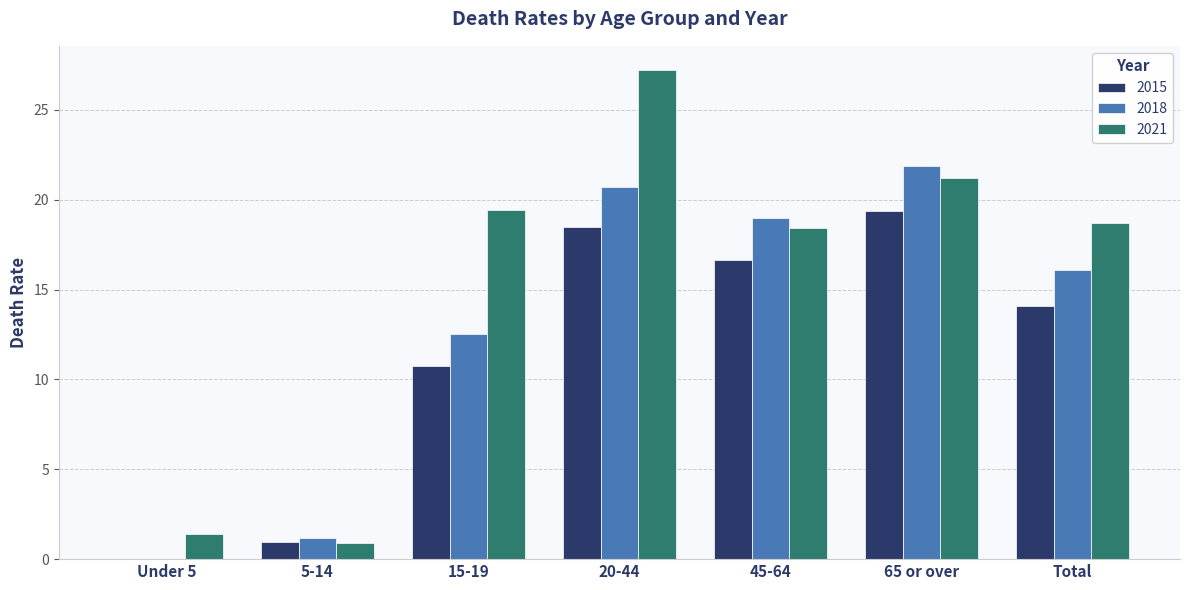

The 2015 series shows 14.1 at Total. True or false?

True